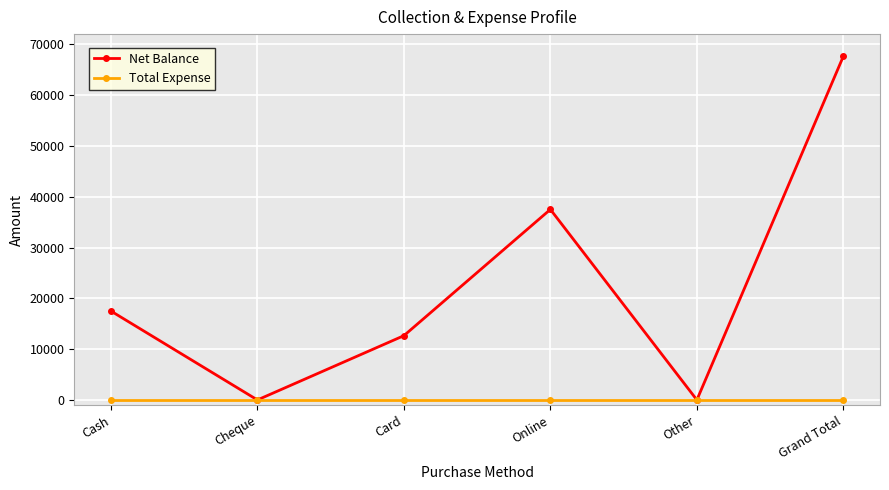

True or false: Net Balance has a value of 5863 at Card.

False